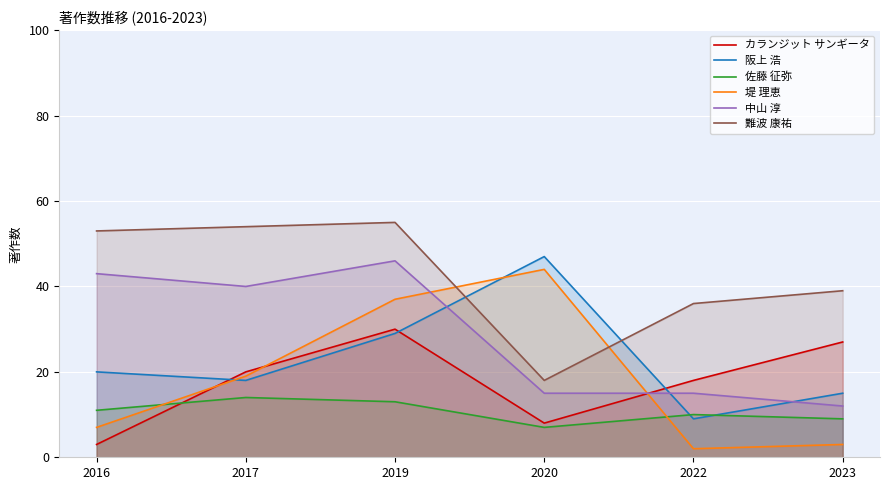

Which has a higher value, 2022 or 2016?

2022